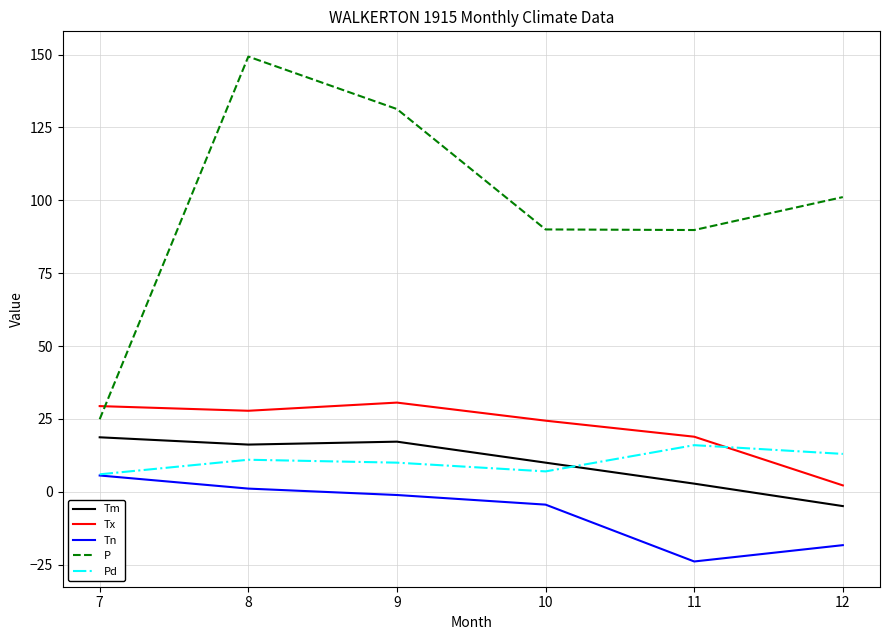

Which series has the widest spread of values?

P